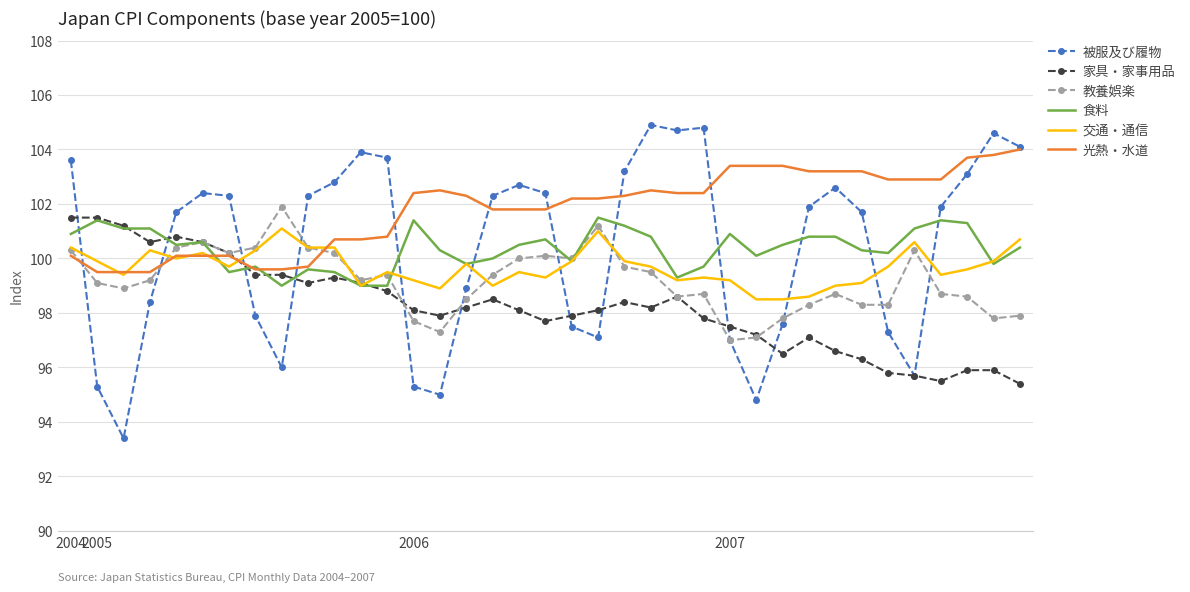

What is the minimum value shown in the chart?

93.4